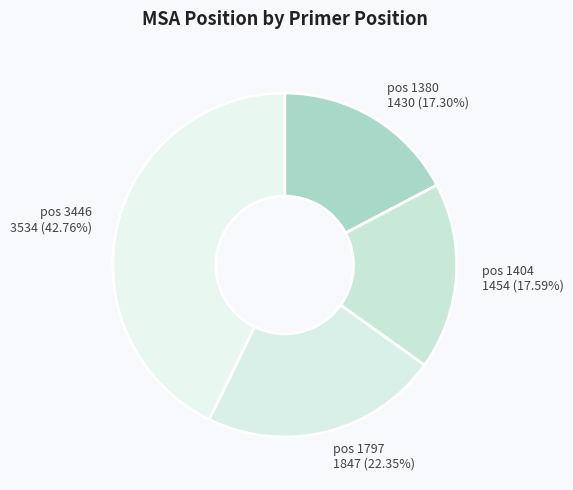

Which slice is the largest?

pos 3446